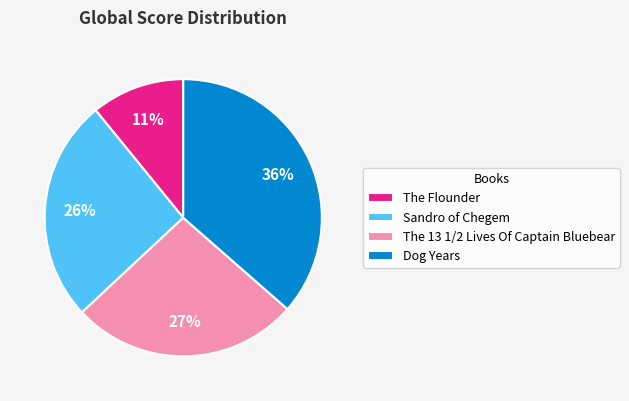

Count the number of slices in the pie.

4